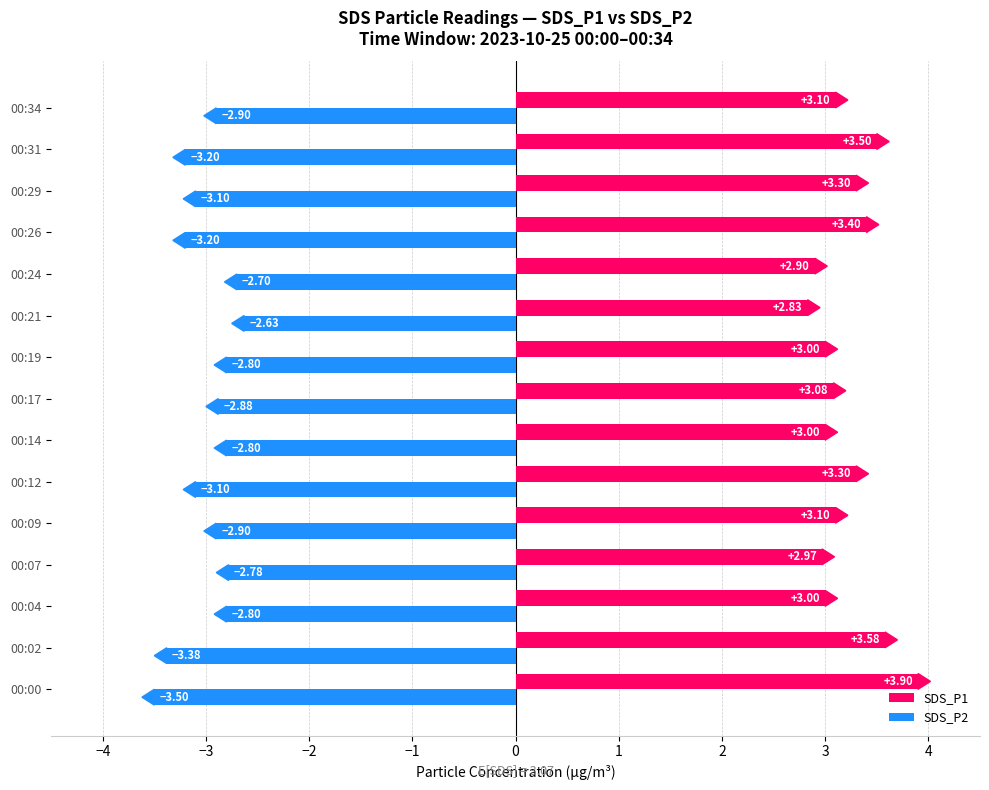

How many SDS_P2 values are between -3 and -2?

9